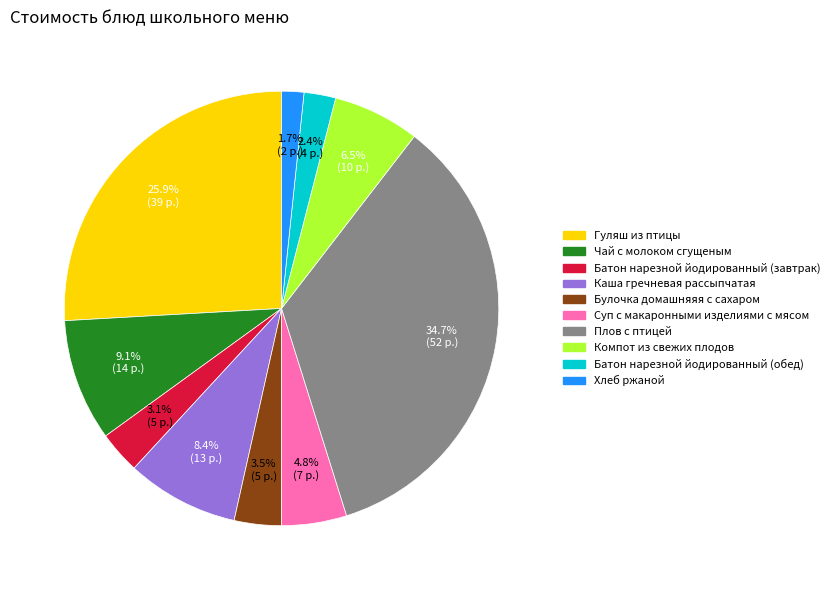

Does any single category account for the majority?

No